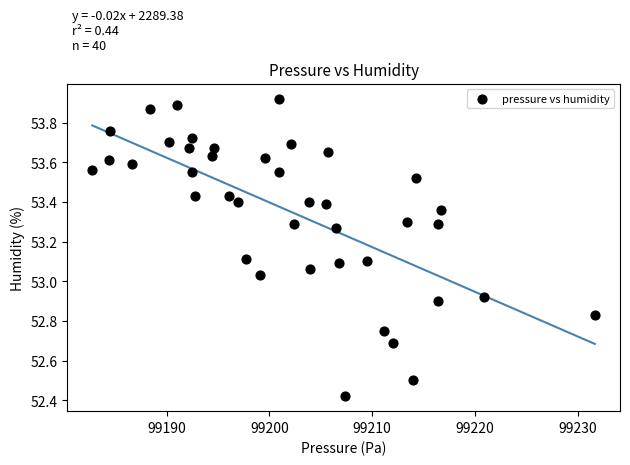

What is the range of X values (max minus min)?

48.9